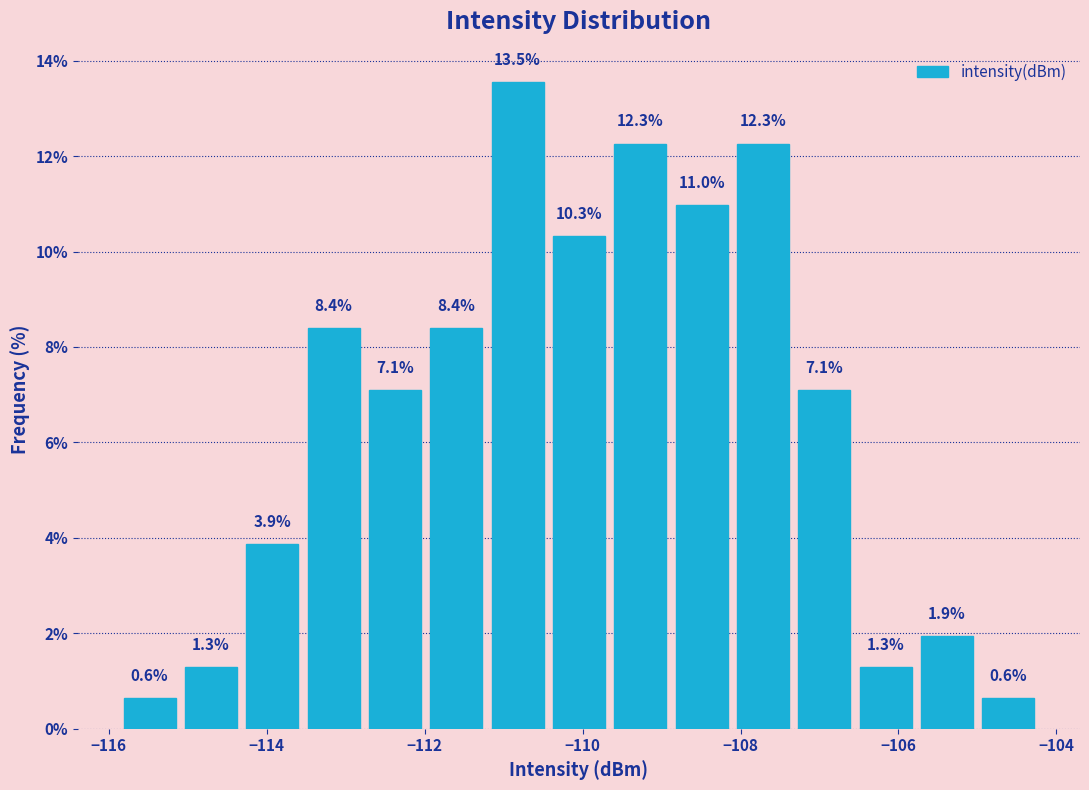

Around what value on the x-axis is the tallest bar? Give the approximate position of its centre, as read against the axis.

-110.8